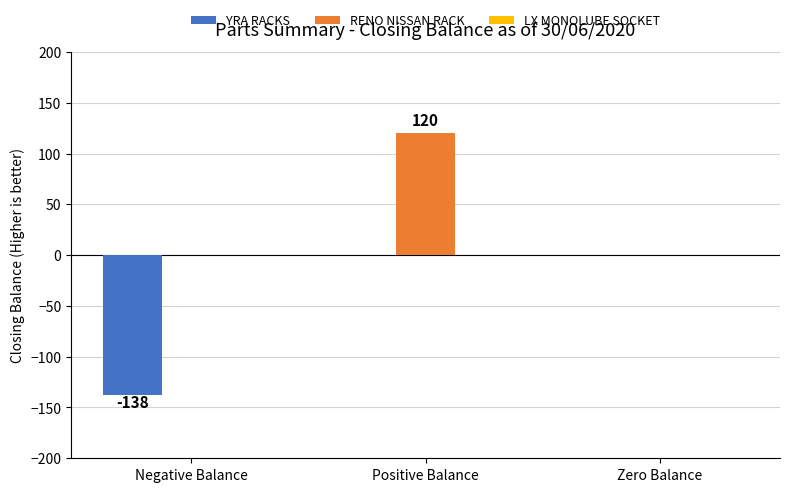

The value of RENO NISSAN RACK at Positive Balance is 66. True or false?

False